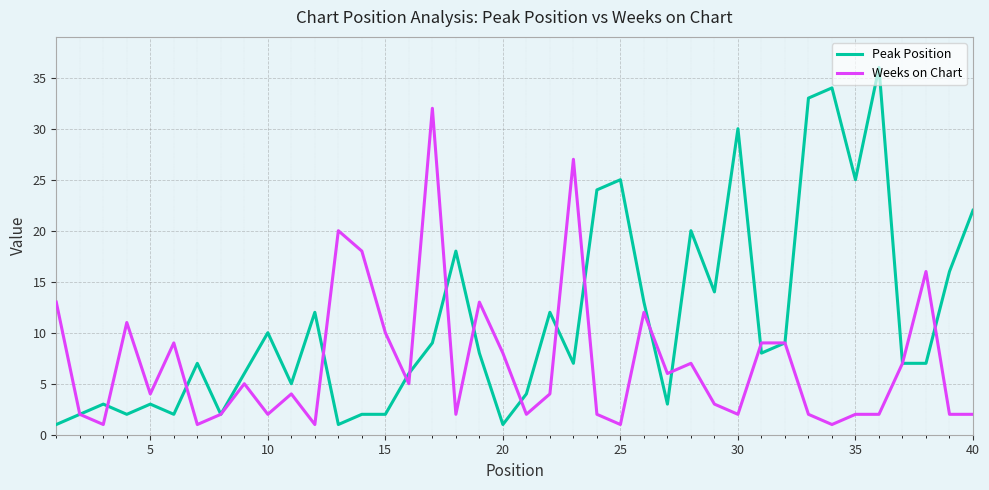

List the series in order of their overall mean, highest first.

Peak Position, Weeks on Chart